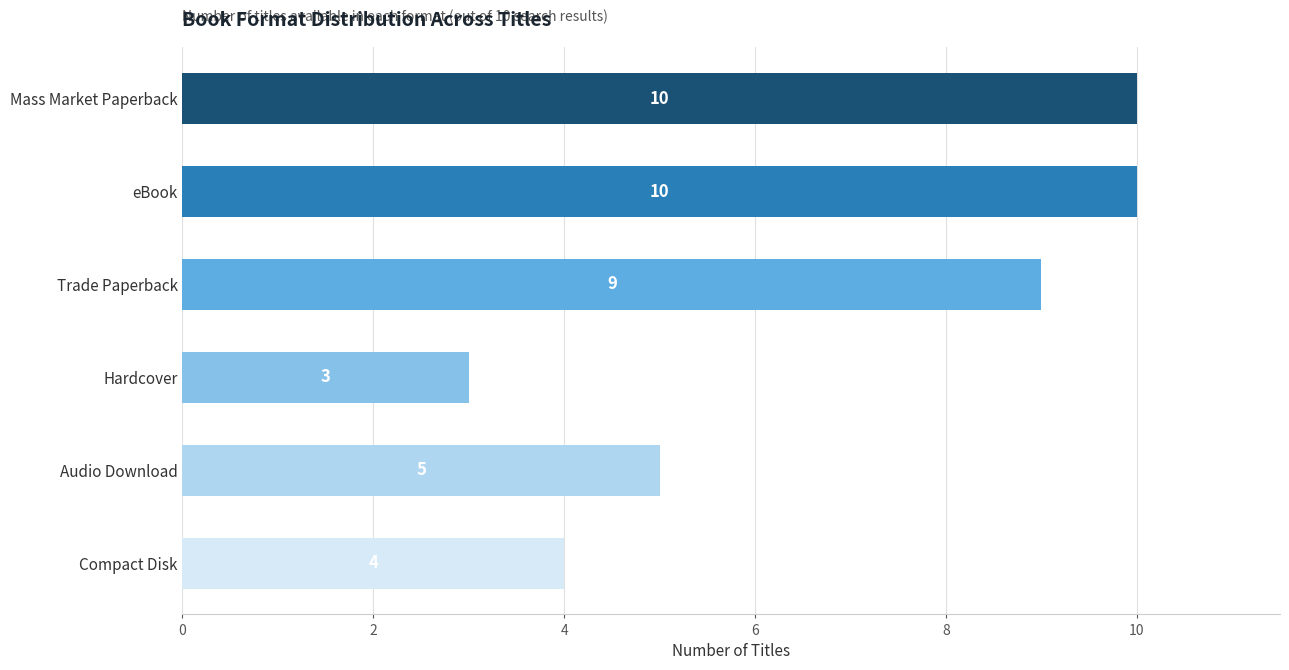

Reading top to bottom, extract all data points from this chart.

10	10	9	3	5	4